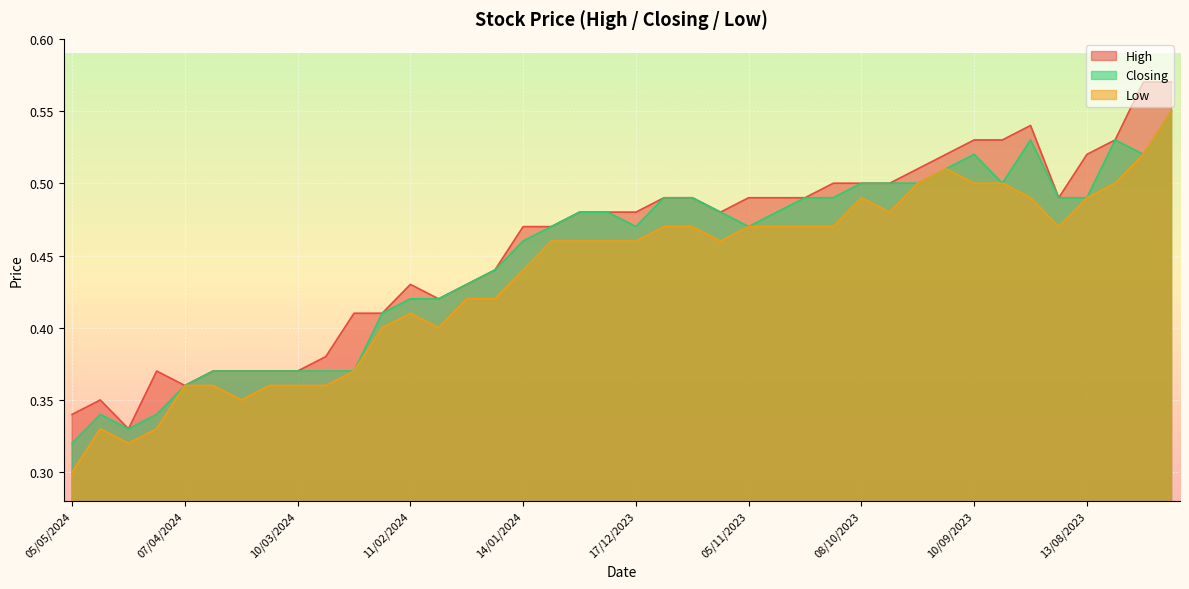

True or false: Closing has more than 0 points higher than both neighbors.

True